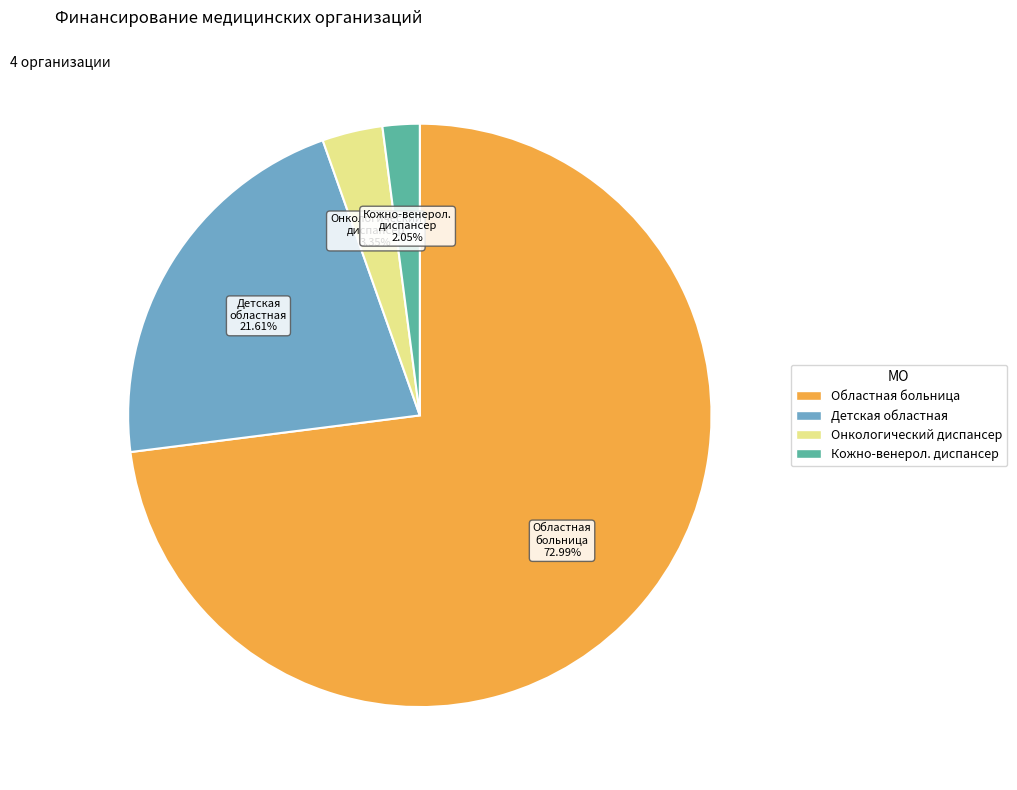

Count the number of slices in the pie.

4